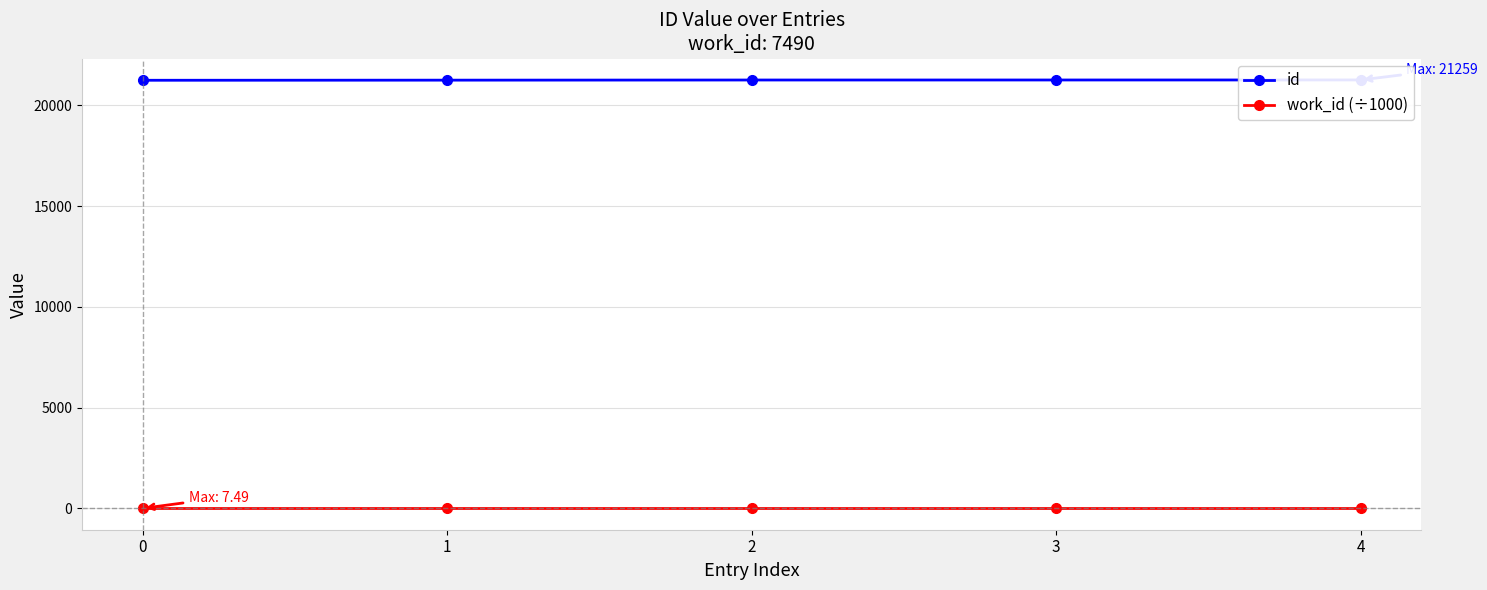

Reading left to right, extract all data points from this chart.

id: 21243.0	21249.0	21256.0	21257.0	21259.0
work_id (÷1000): 7.5	7.5	7.5	7.5	7.5